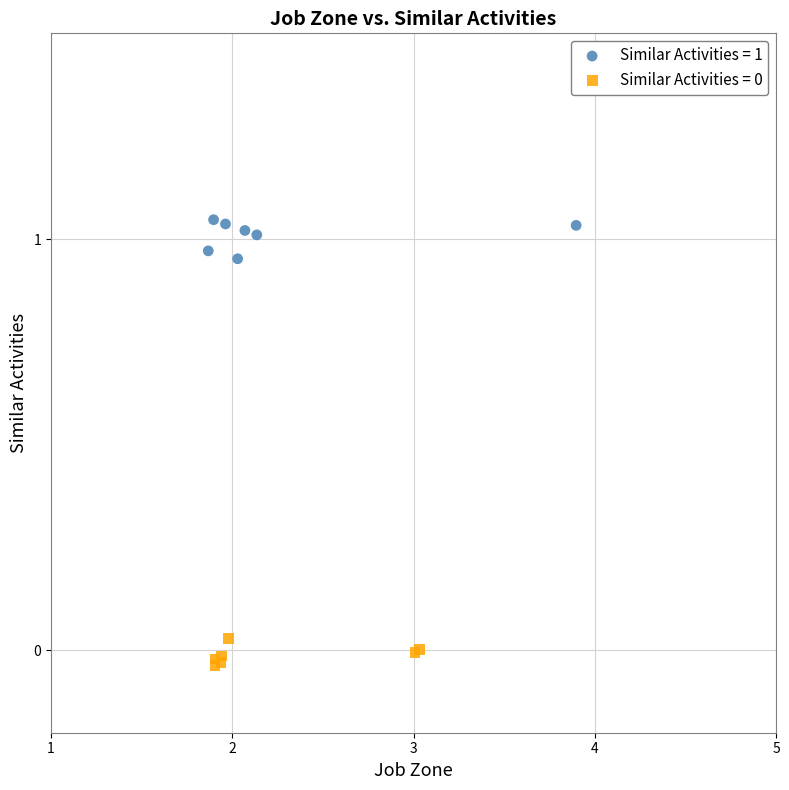

Which series reaches the maximum Y coordinate?

Similar Activities = 1